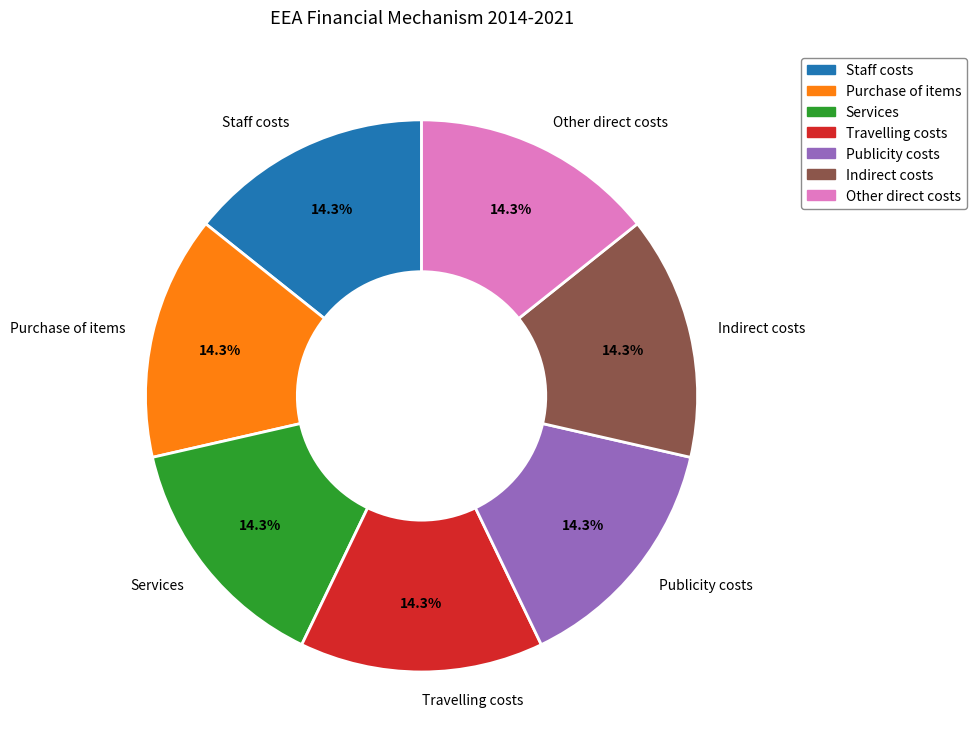

What percentage do Other direct costs and Services together represent?

28.6%